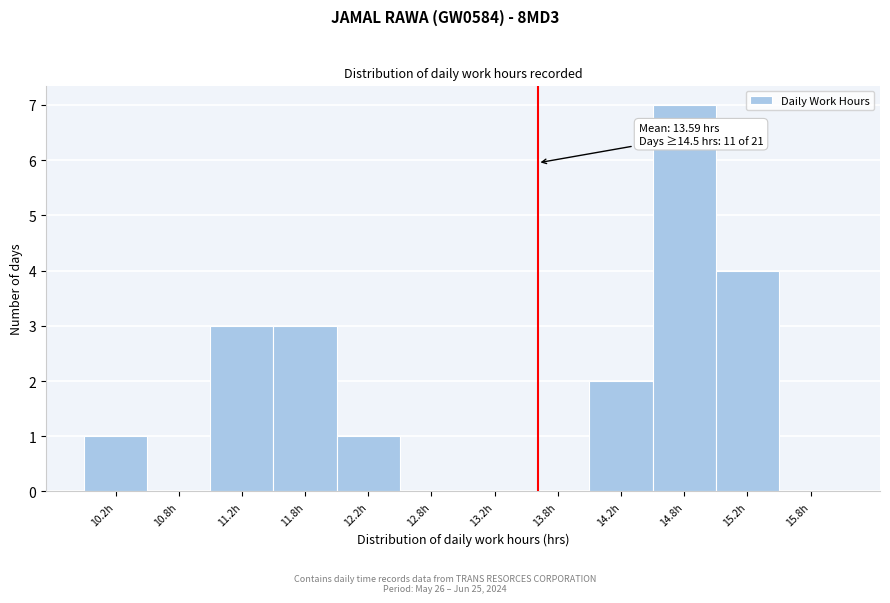

Over which range of the x-axis is the bar tallest?

14.5 to 15.0